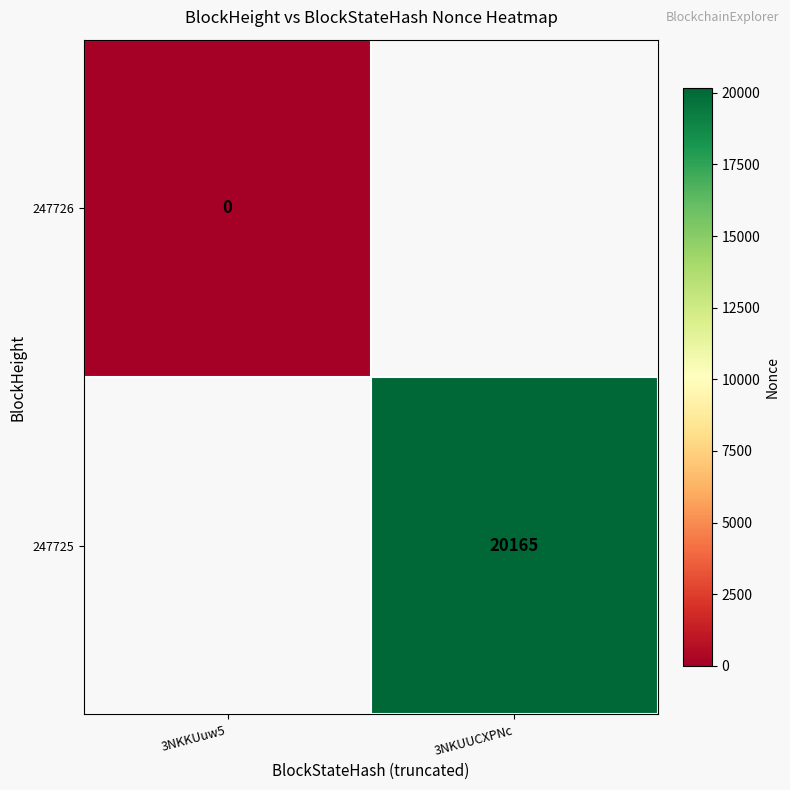

Is the value of 247725 at 3NKUUCXPNc greater than the value of 247726 at 3NKKUuw5?

Yes